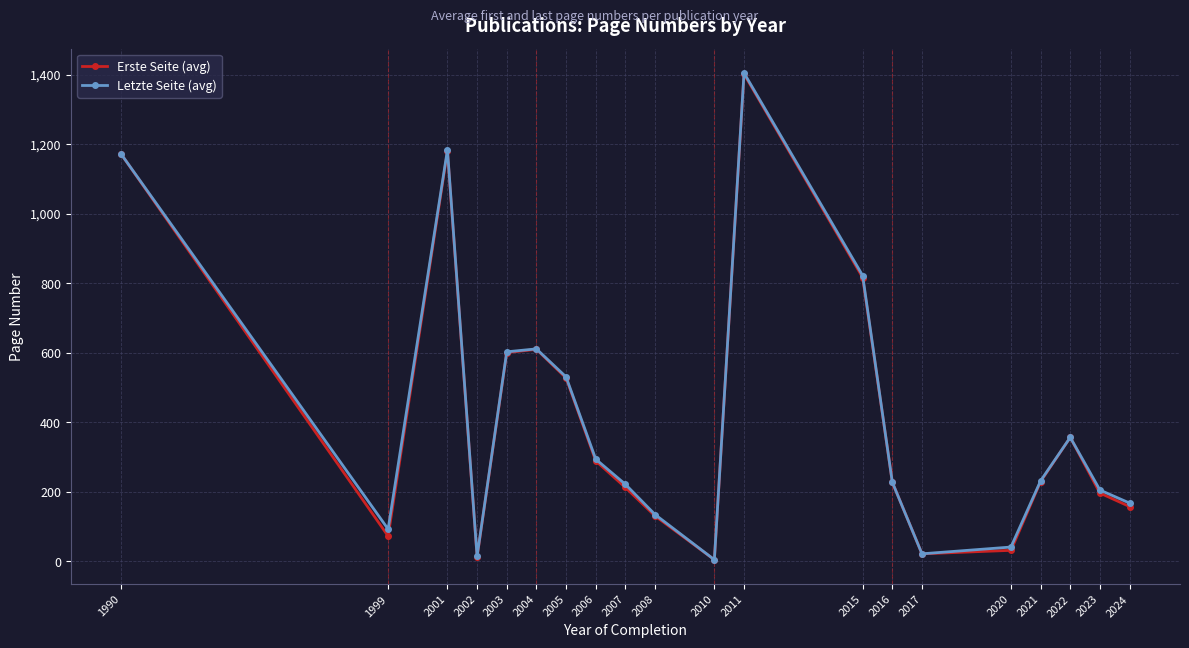

What is the total value across all series at 2015?

1637.7